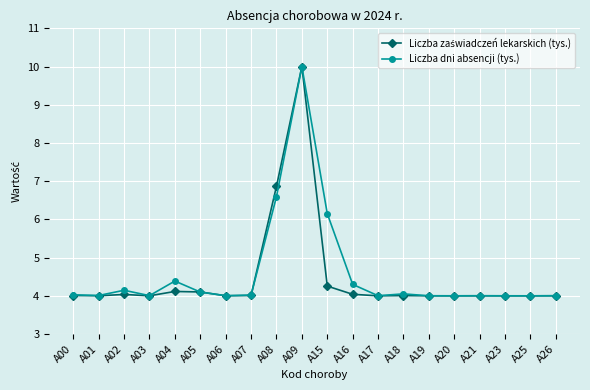

What is the total value across all series at A01?

8.0